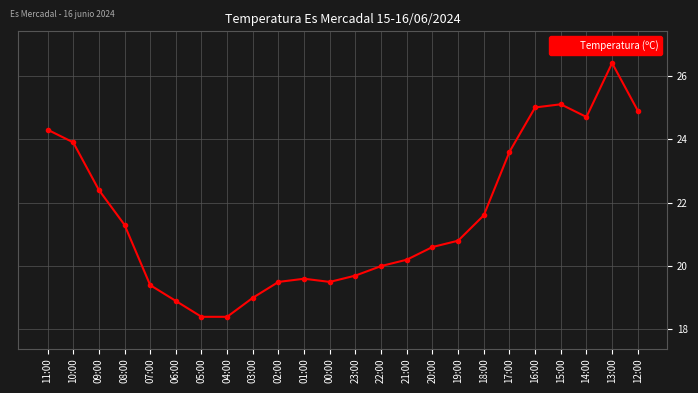

What is the average value?

21.6